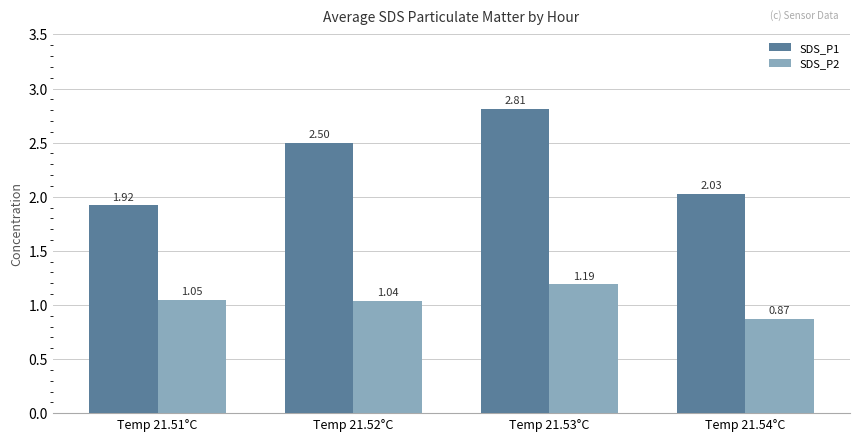

What is the value of the SDS_P1 bar at the 3rd from the left?

2.8